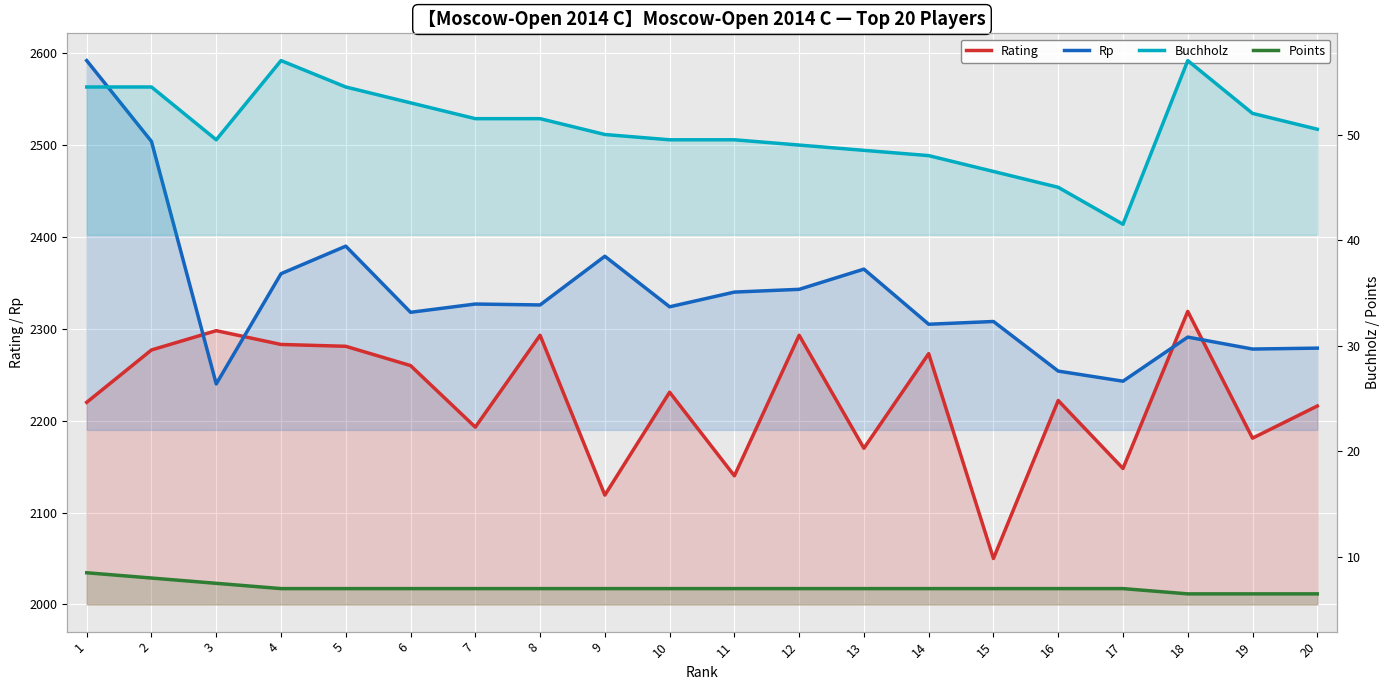

True or false: Rp and Buchholz intersect in this chart.

False